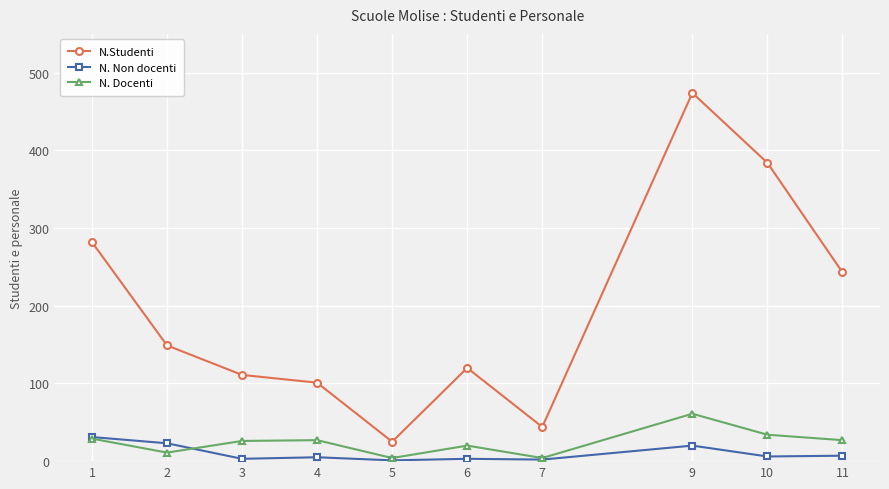

At which label does N.Studenti reach its peak?

9